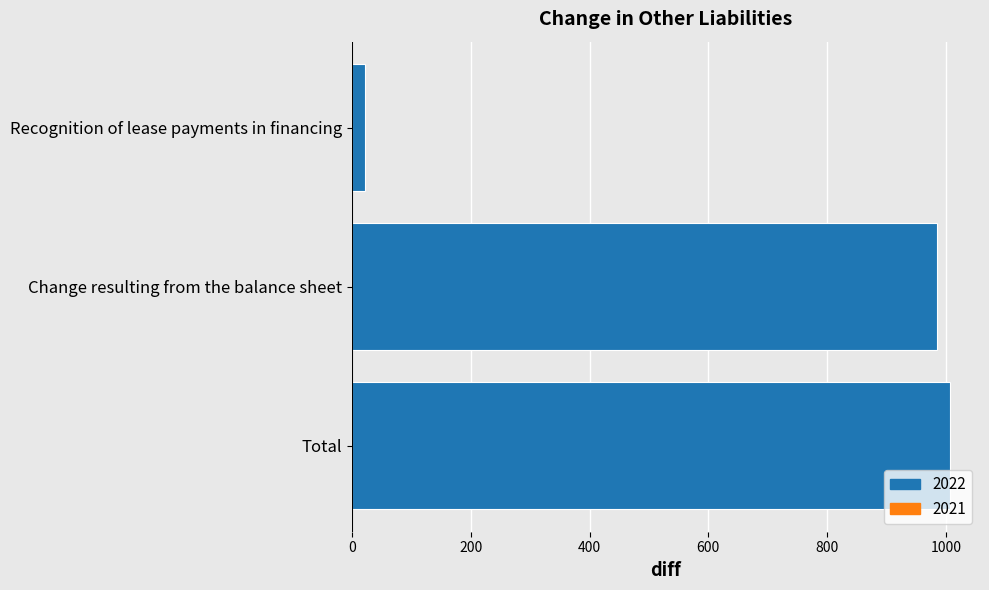

What is the sum of the values at Change resulting from the balance sheet and Recognition of lease payments in financing?

1007